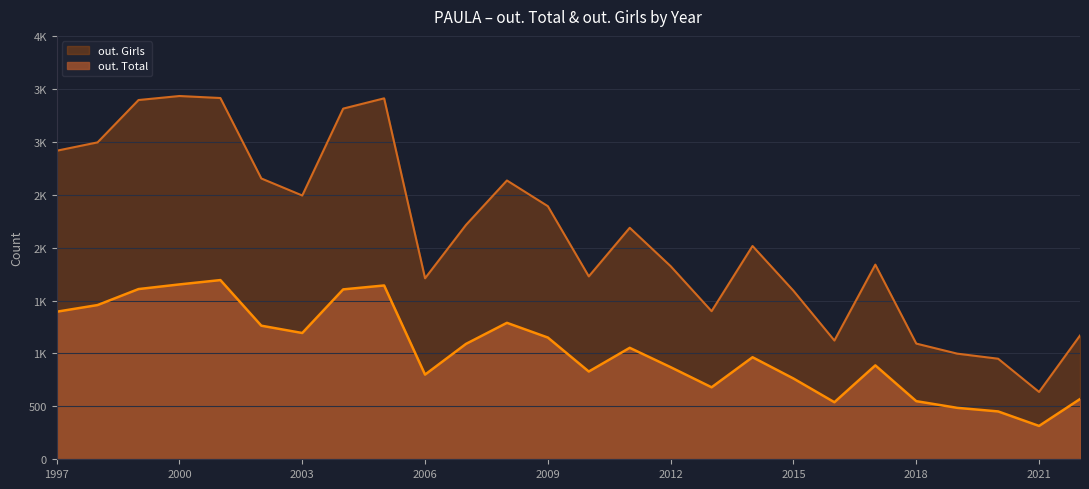

How many lines are shown in the chart?

2